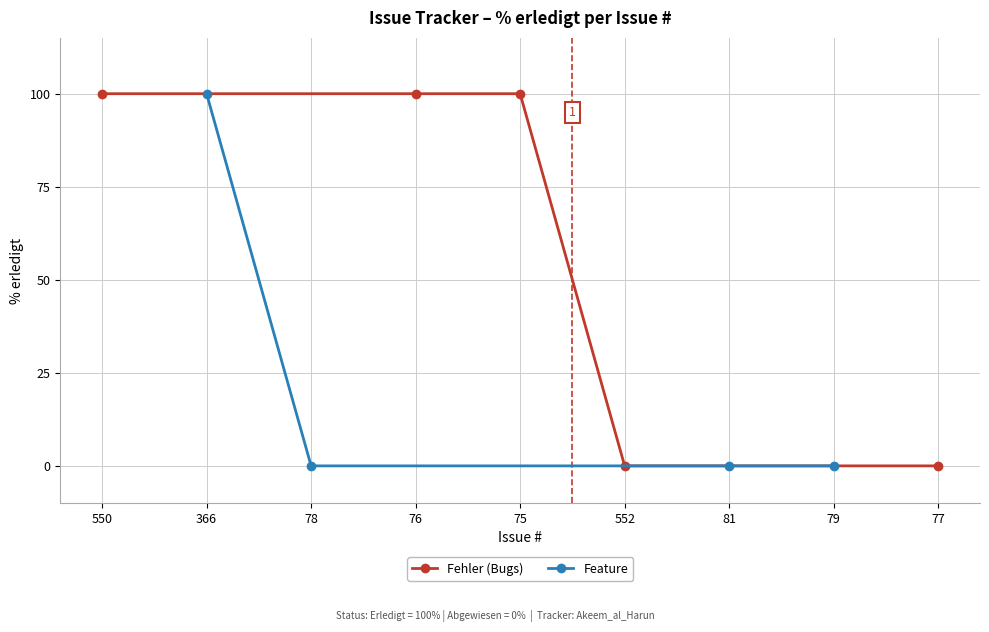

How many values are between 0 and 100?

9